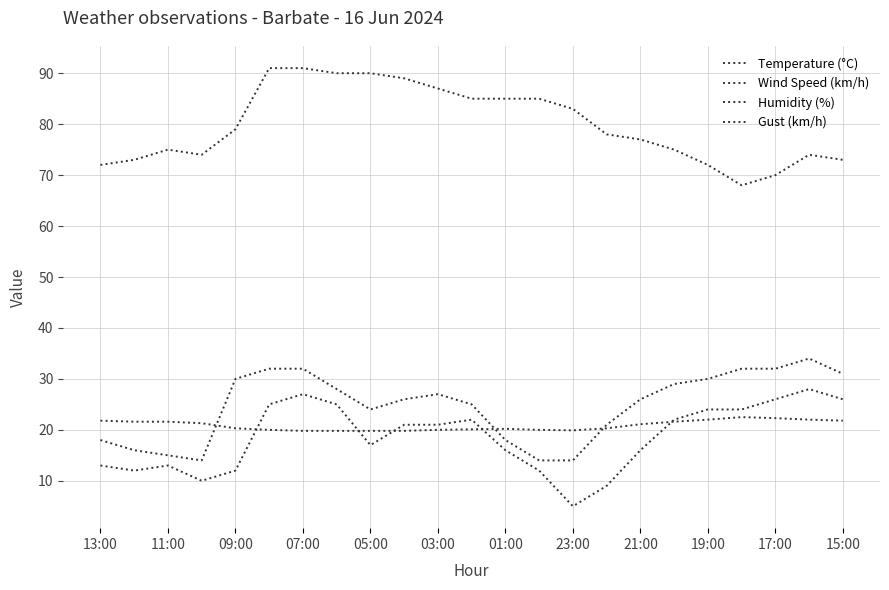

How many lines are shown in the chart?

4